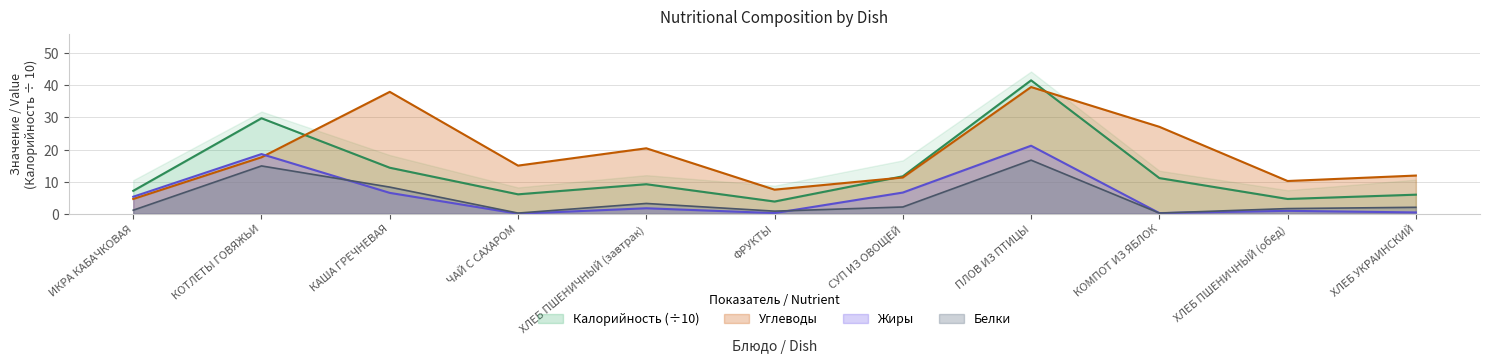

The value of Углеводы at КОМПОТ ИЗ ЯБЛОК is 47.7. True or false?

False